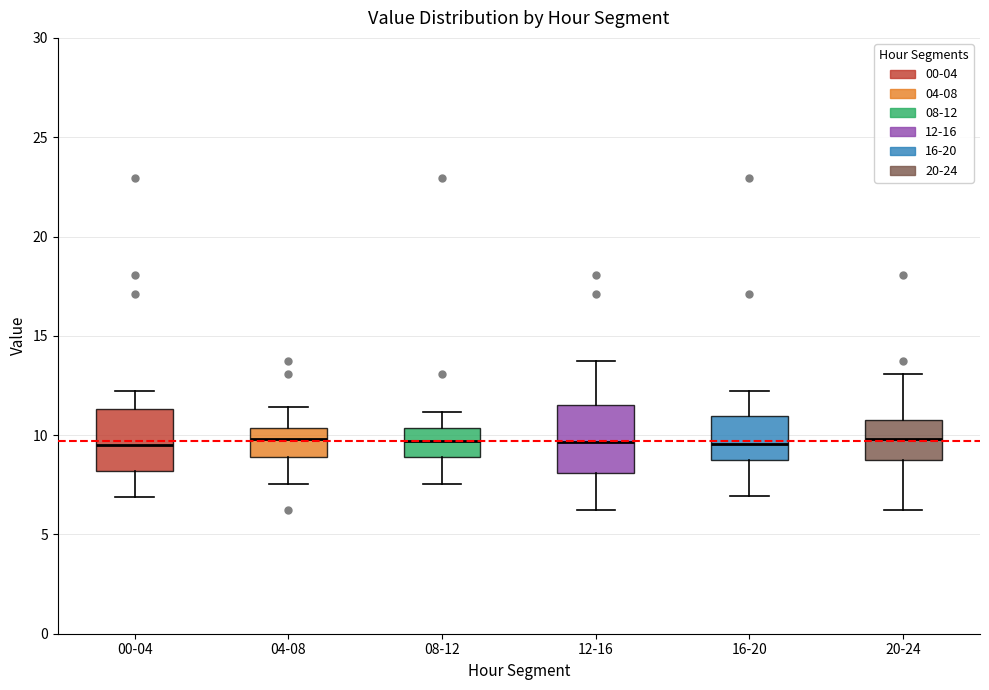

Reading left to right, transcribe this box plot: for each box, give where its median line is, the range the box spans, and where its two whiskers end, as read against the y-axis. The values are not printed on the chart, so give them approximately, as read against the axis.

00-04: median 9.5, box 8.0 to 11.5, whiskers 7.0 to 12.0
04-08: median 10.0, box 9.0 to 10.5, whiskers 7.5 to 11.5
08-12: median 9.5, box 9.0 to 10.5, whiskers 7.5 to 11.0
12-16: median 9.5, box 8.0 to 11.5, whiskers 6.0 to 13.5
16-20: median 9.5, box 8.5 to 11.0, whiskers 7.0 to 12.0
20-24: median 10.0, box 9.0 to 10.5, whiskers 6.0 to 13.0